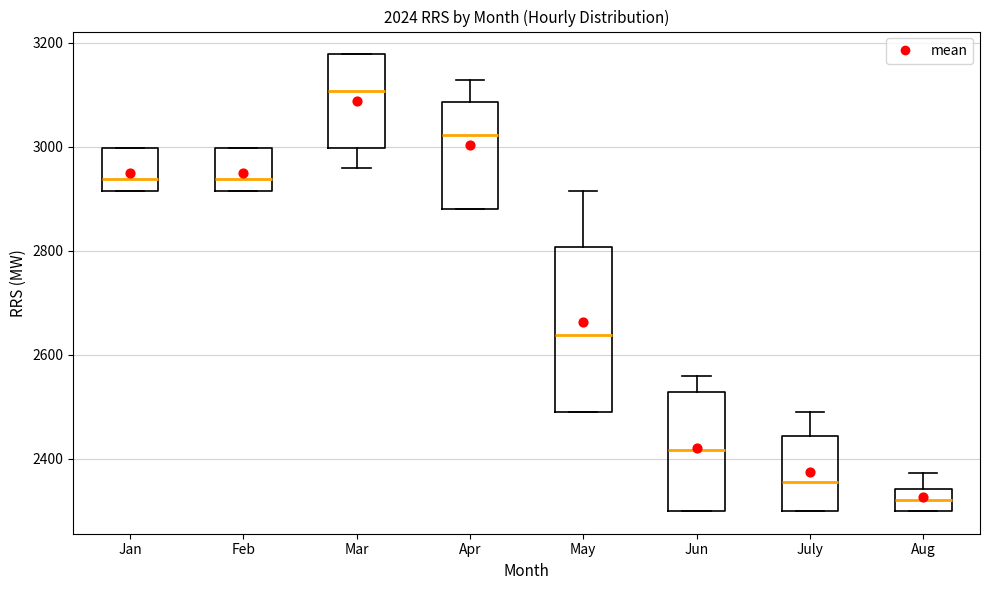

Comparing the boxes themselves (not the whiskers), which one is the tallest?

May